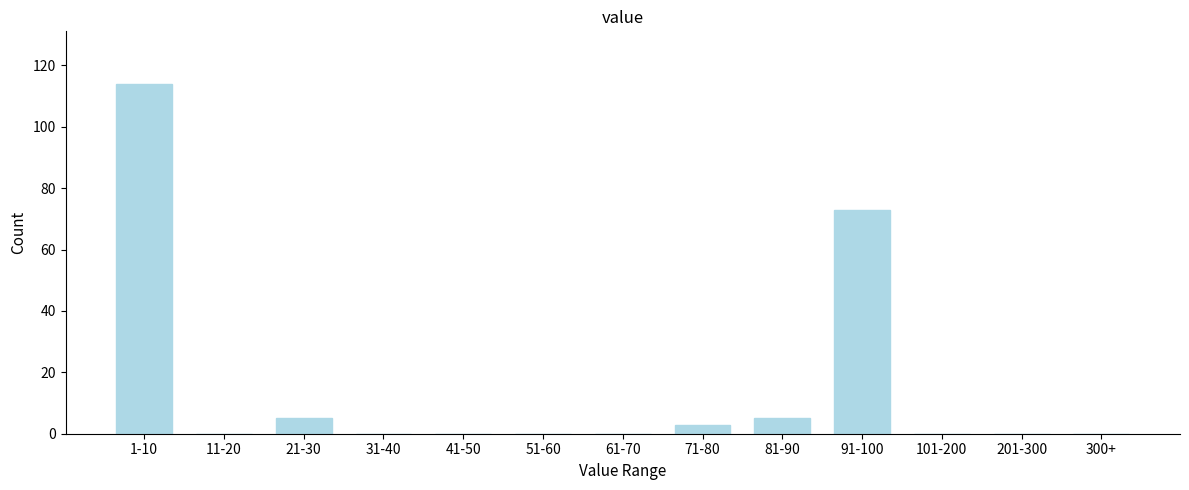

What is the sum of all values?

200